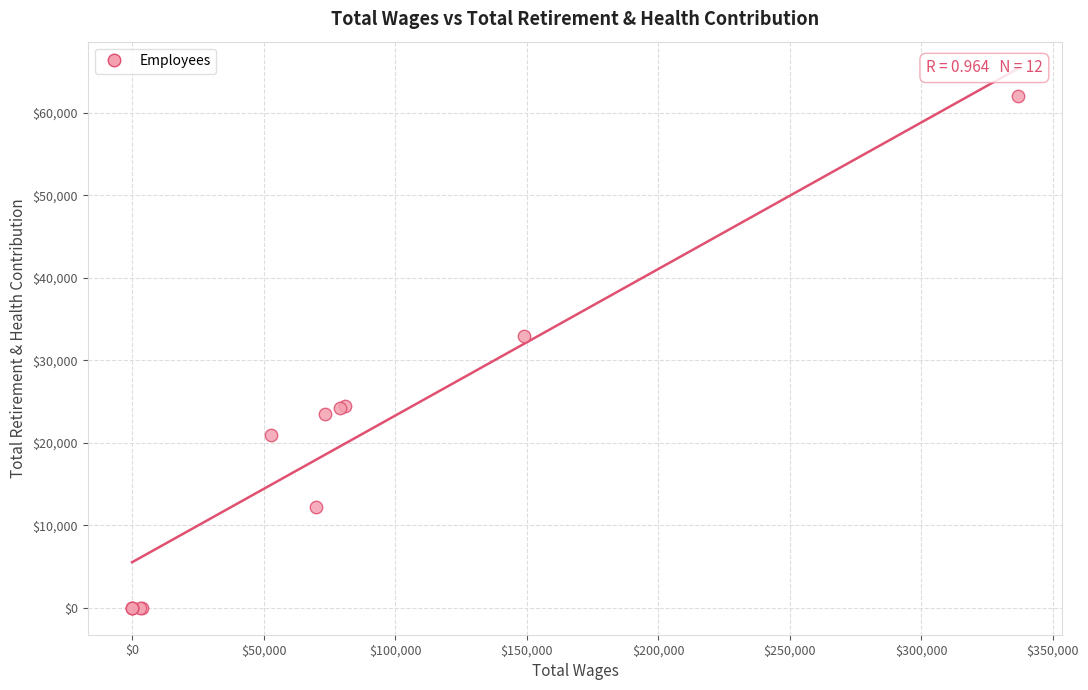

What Y value in the scatter plot is closest to 30989?

32989